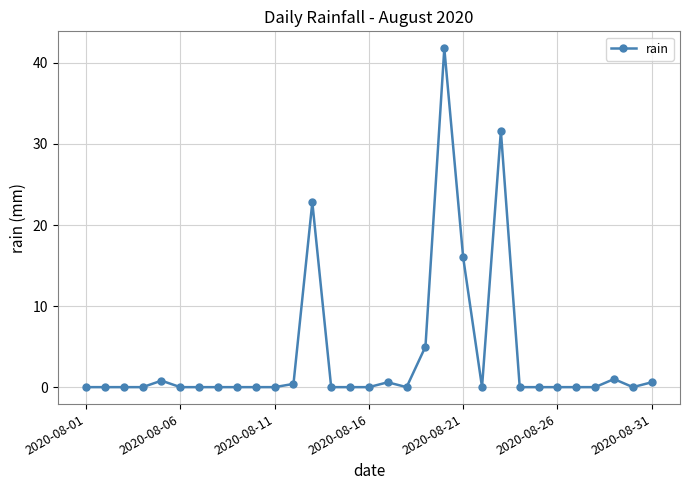

Count the number of data series in this chart.

1